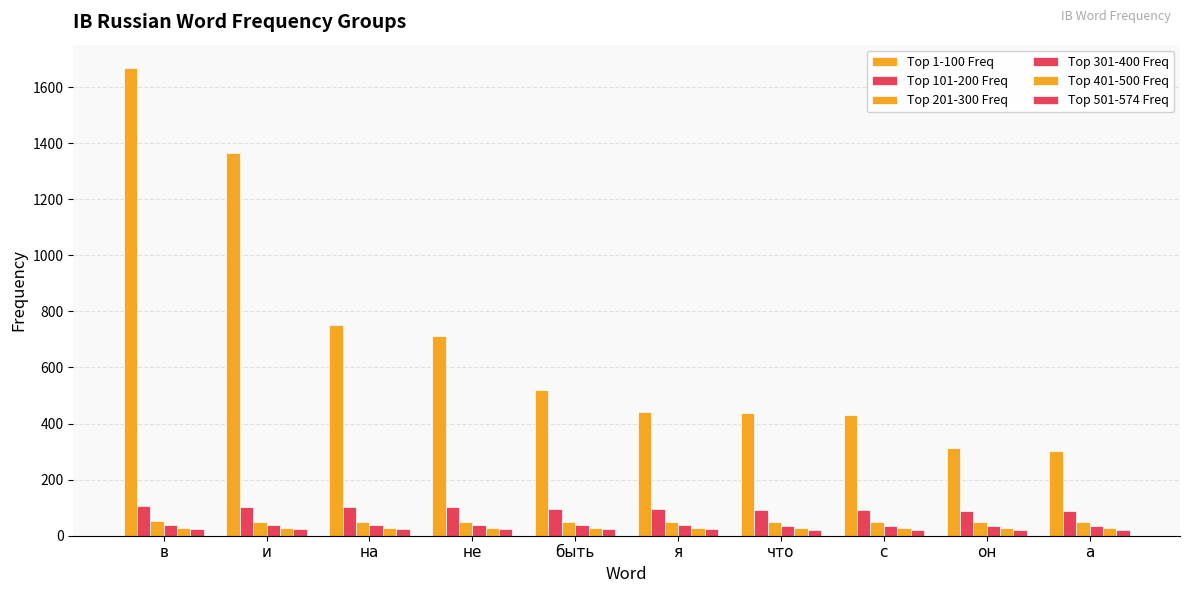

How many values in the Top 501-574 Freq series are below 23?

4